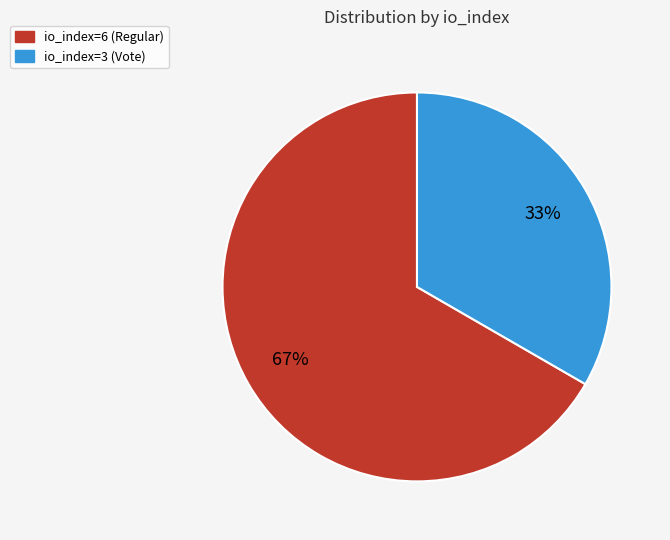

To the nearest percent, what is the average slice percentage?

50%